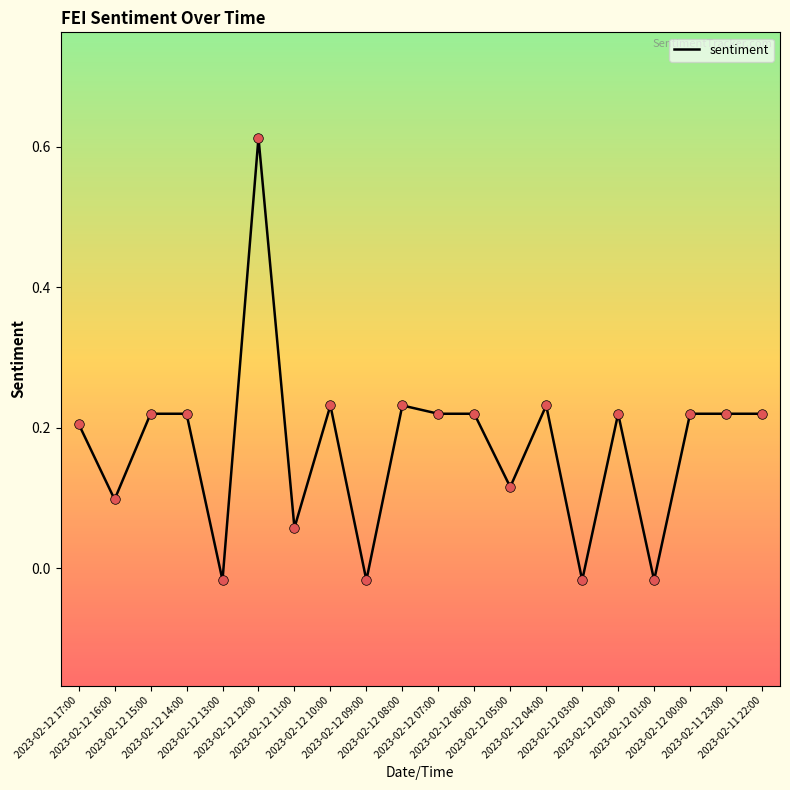

What is the change in value from 2023-02-12 11:00 to 2023-02-12 06:00?

+0.2